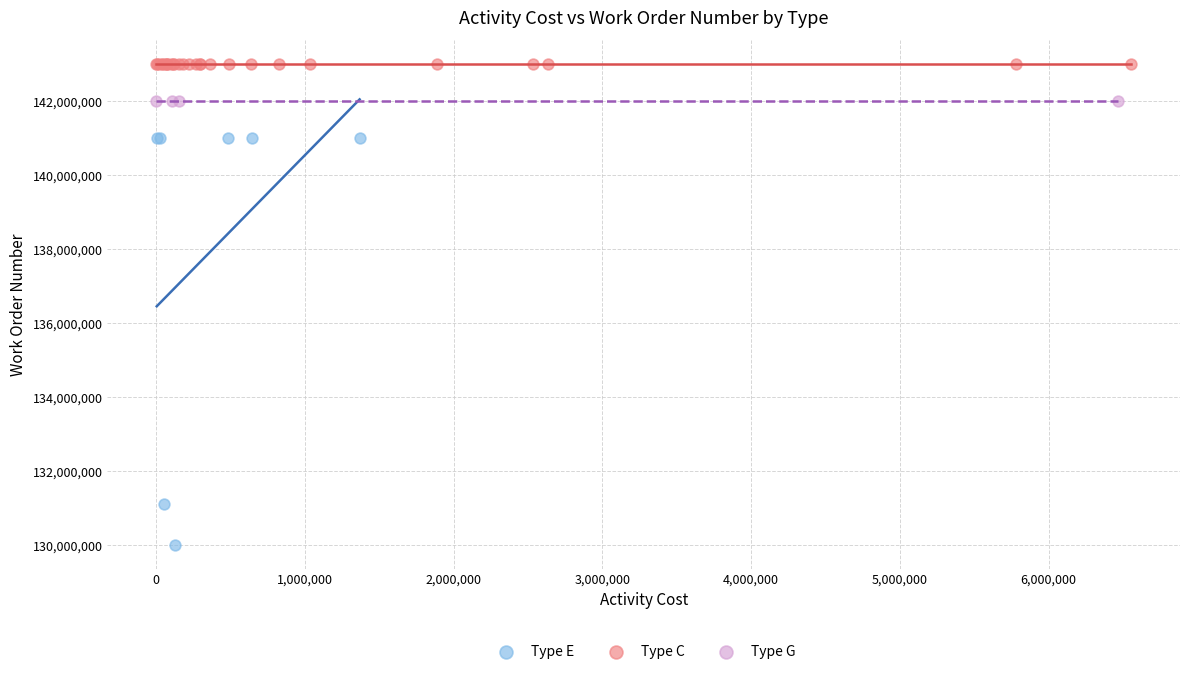

Which series has the widest spread of Y values?

Type E